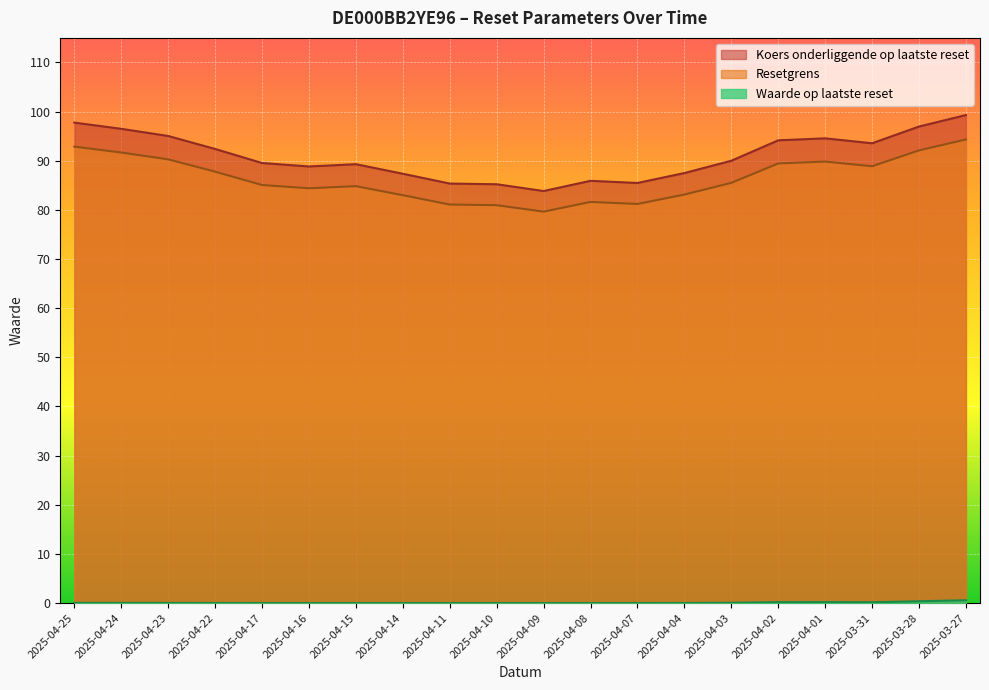

At which label does Koers onderliggende op laatste reset reach its peak?

2025-03-27